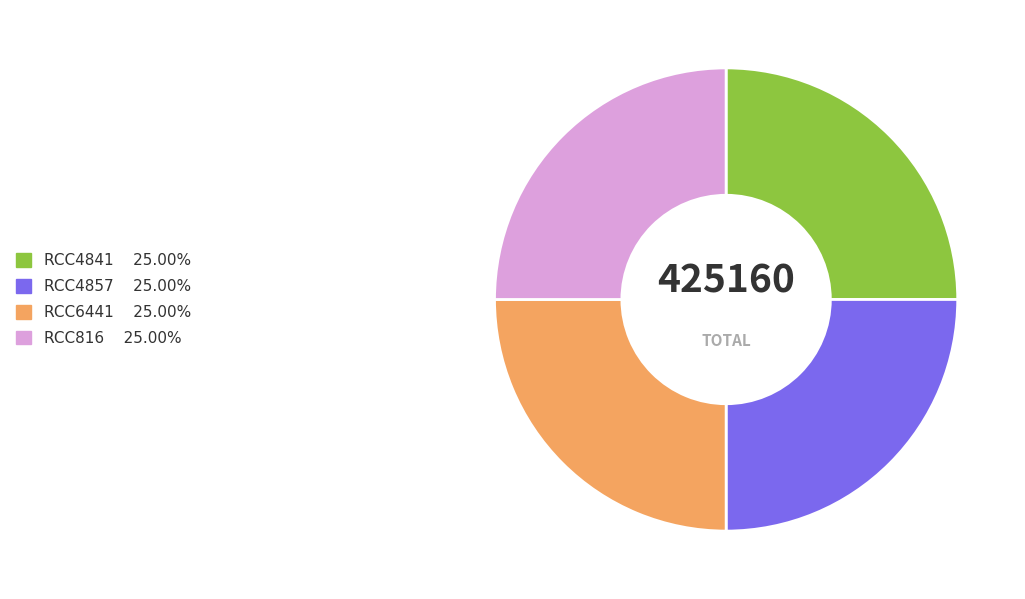

Is there a majority slice in this chart?

No